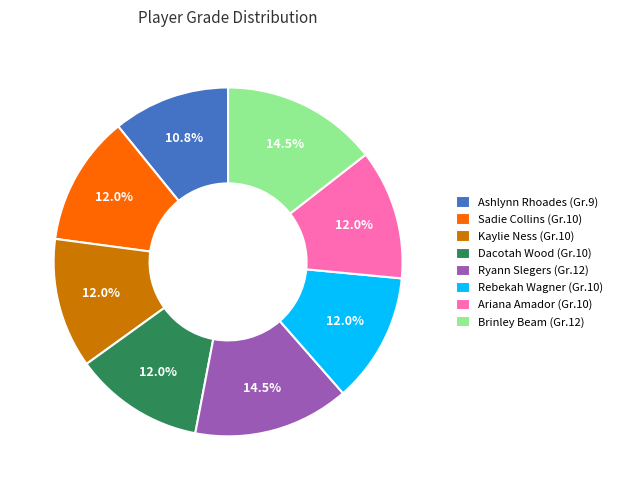

Approximately how many times larger is the value at Ryann Slegers (Gr.12) compared to Ariana Amador (Gr.10)?

1.2